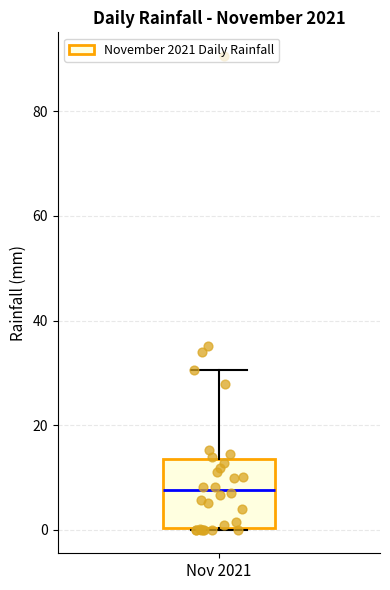

Read this box plot against the y-axis: the position of the median line, the range covered by the box, and the ends of both whiskers. The values are not printed on the chart, so give them approximately, as read against the axis.

median 8, box 0 to 14, whiskers 0 to 30